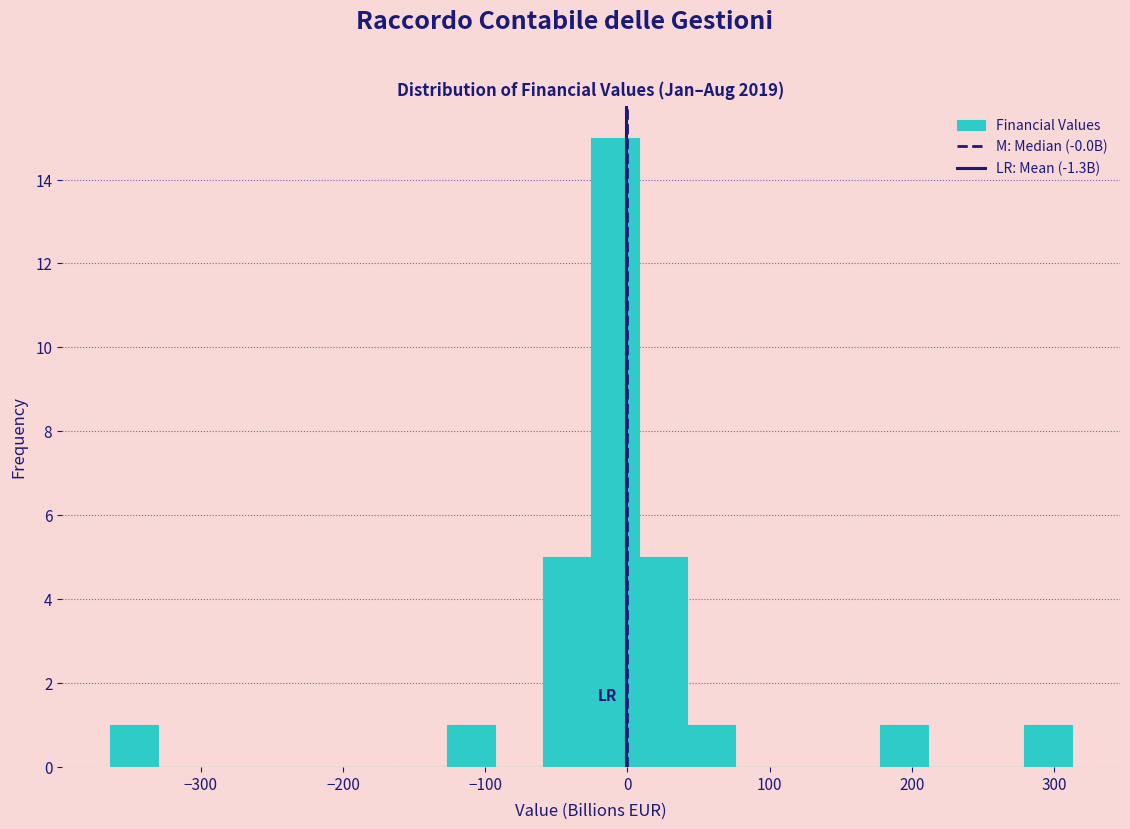

Around what value on the x-axis is the tallest bar? Give the approximate position of its centre, as read against the axis.

-10